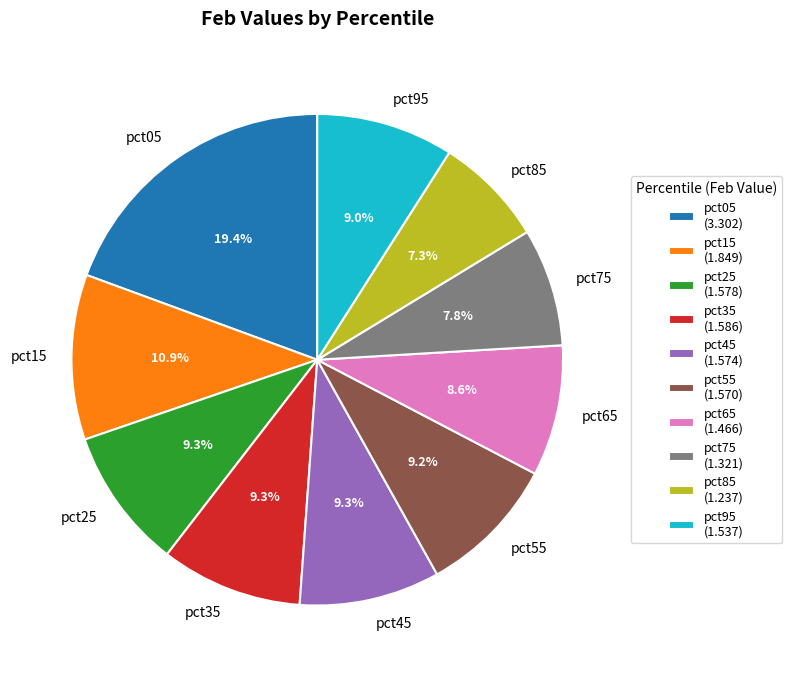

What percentage is NOT represented by pct85?

92.7%